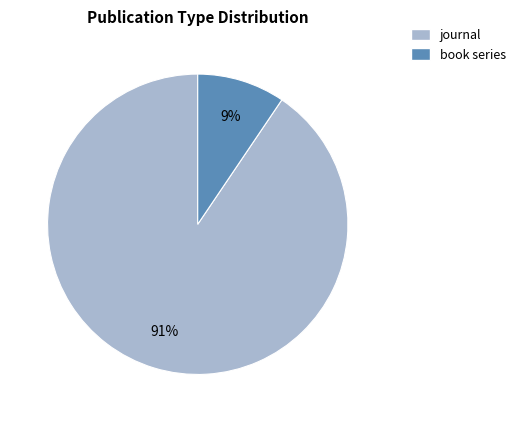

Combined, do journal and book series account for over 50%?

Yes